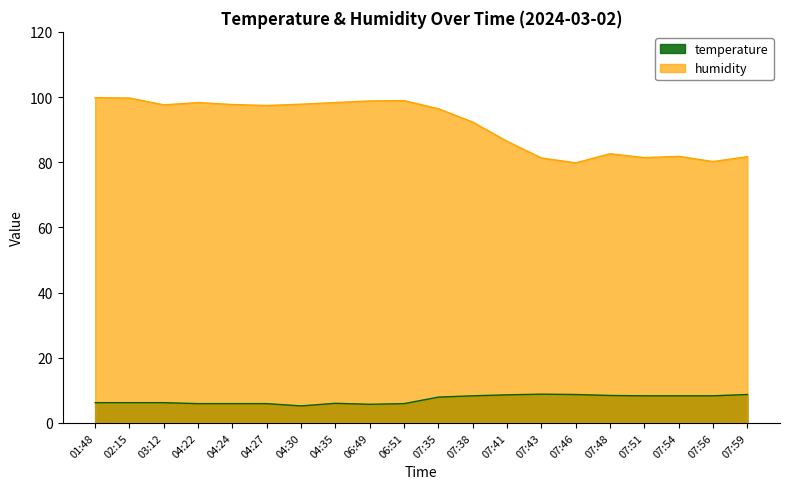

Between 06:51 and 07:51, which series saw the biggest shift?

humidity